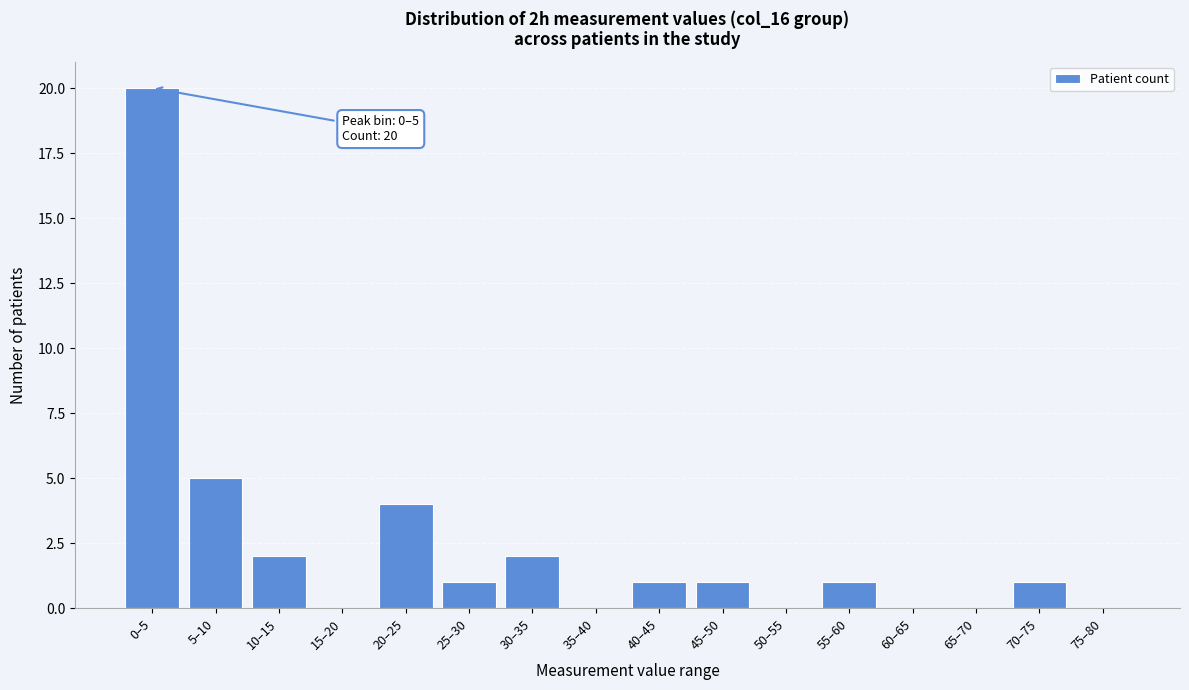

Reading left to right, list all the values displayed in this chart.

0–5=20	5–10=5	10–15=2	15–20=0	20–25=4	25–30=1	30–35=2	35–40=0	40–45=1	45–50=1	50–55=0	55–60=1	60–65=0	65–70=0	70–75=1	75–80=0